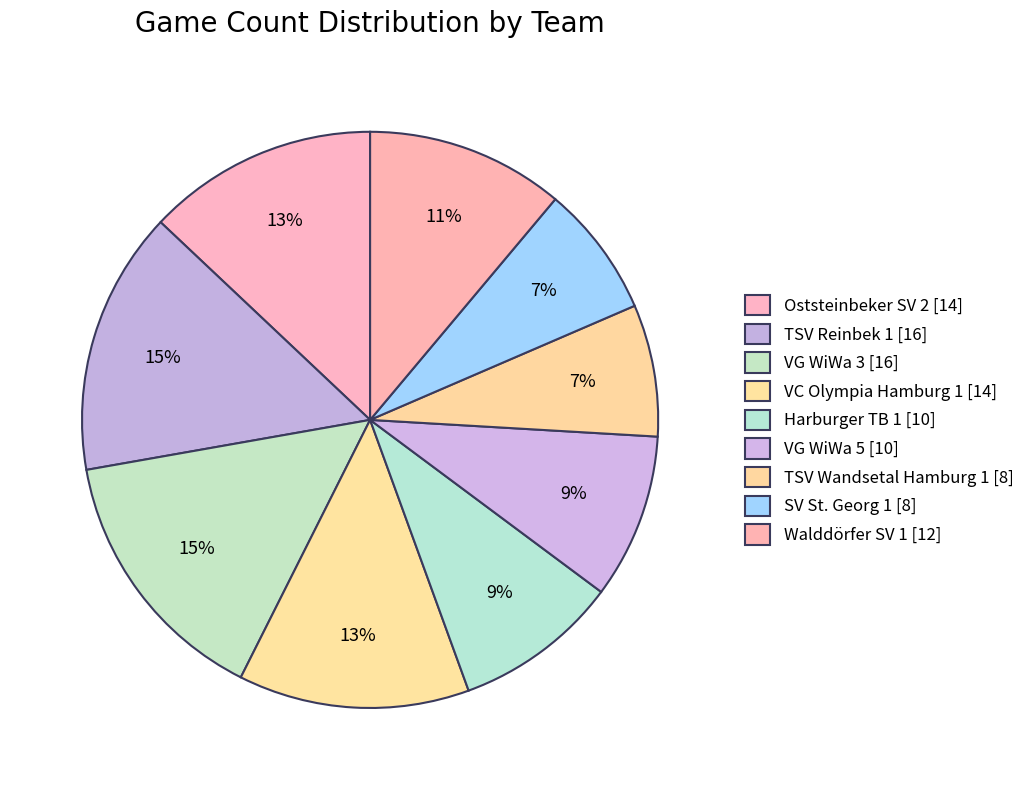

Count the number of slices in the pie.

9